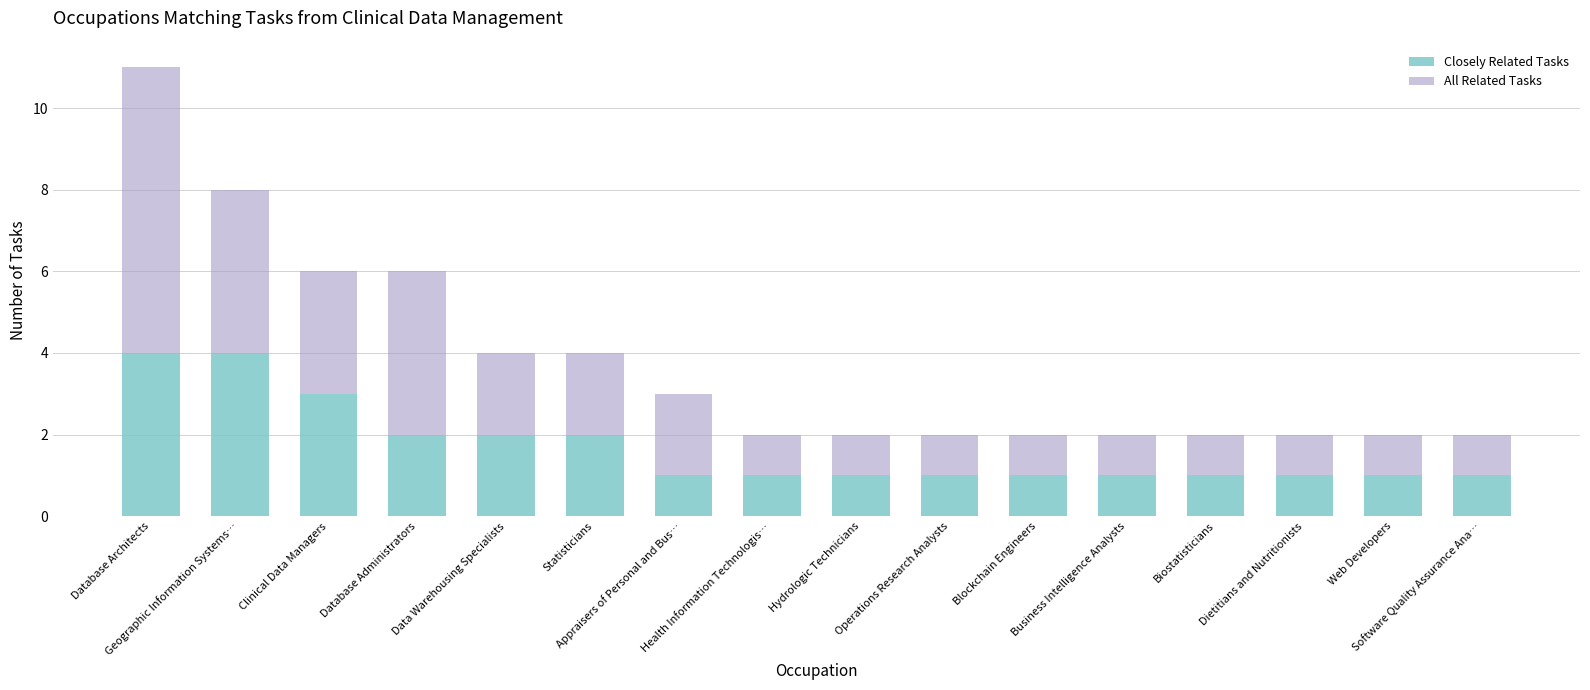

What is the maximum value for Closely Related Tasks?

4